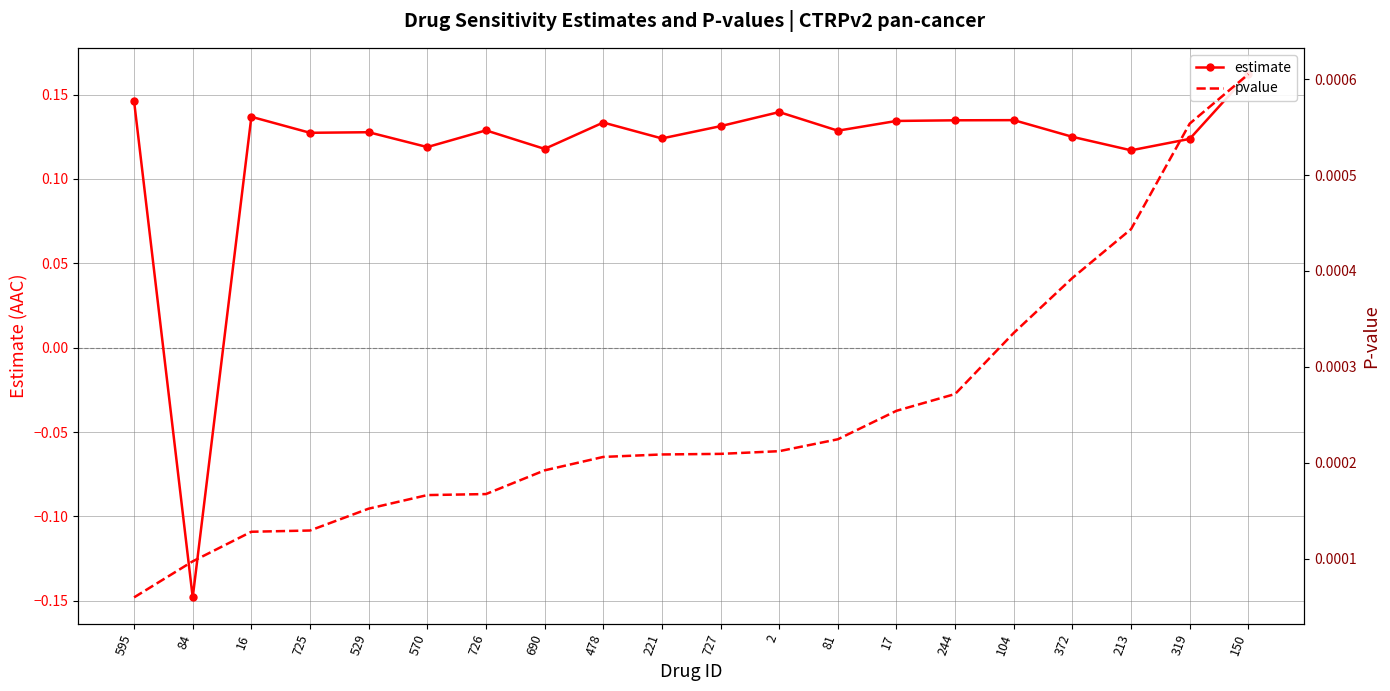

The value of estimate at 81 is 0.1. True or false?

False